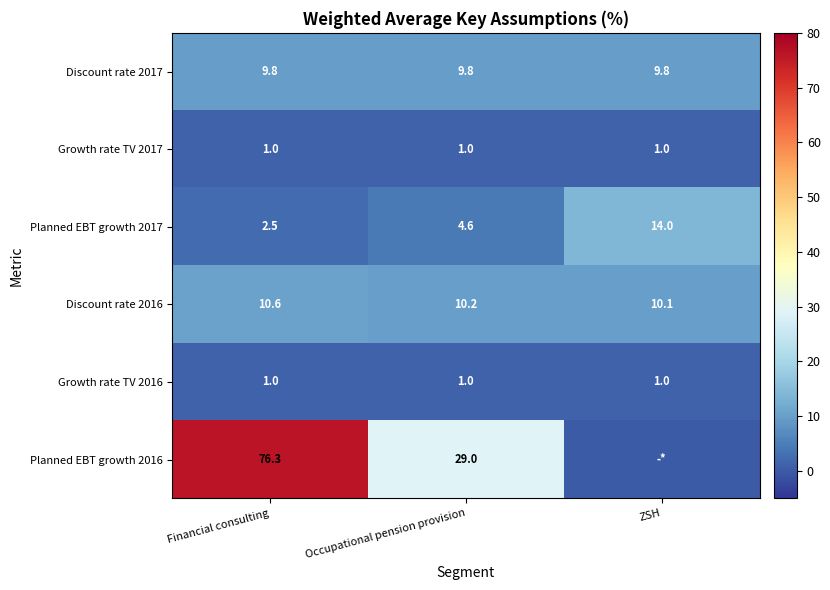

What is the highest value of the Growth rate TV 2017 series?

1.0